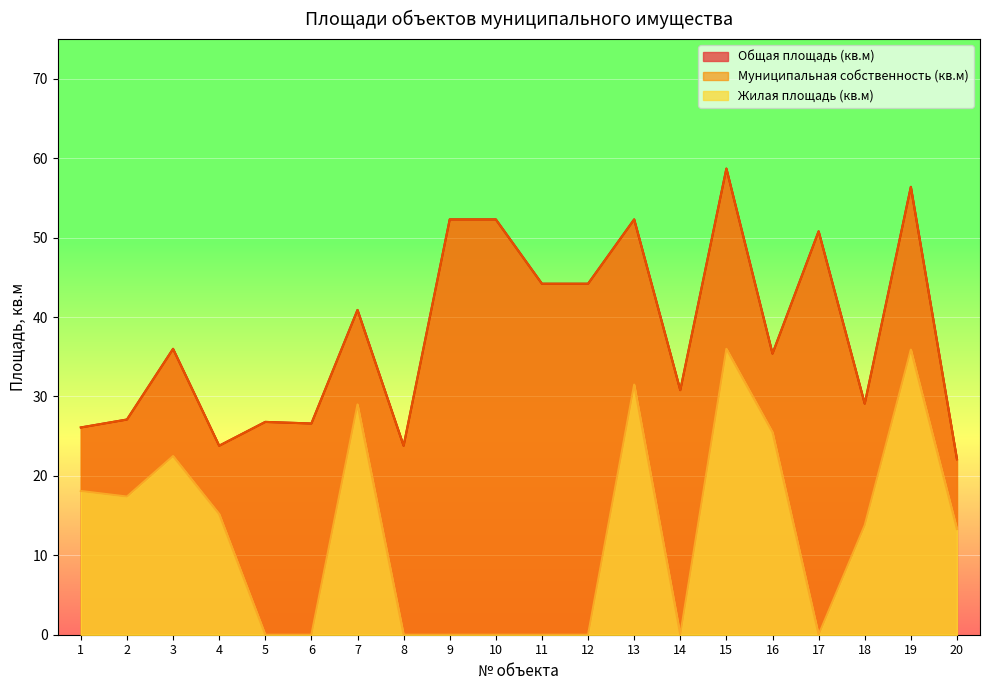

Which series has the widest spread of values?

Общая площадь (кв.м)